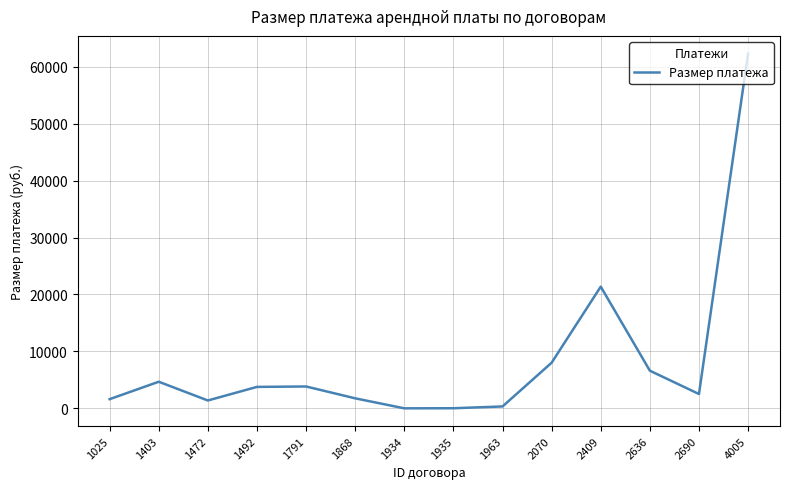

The chart shows a value of 95136.0 at 4005. True or false?

False